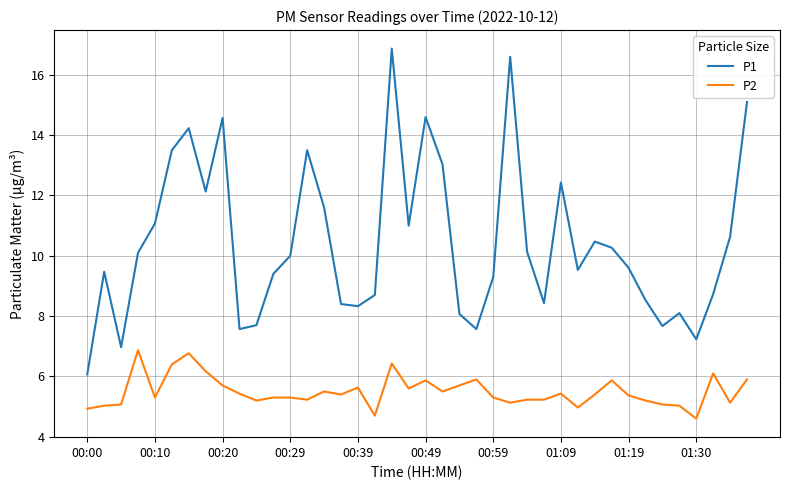

What are all the series names shown in the legend?

P1, P2